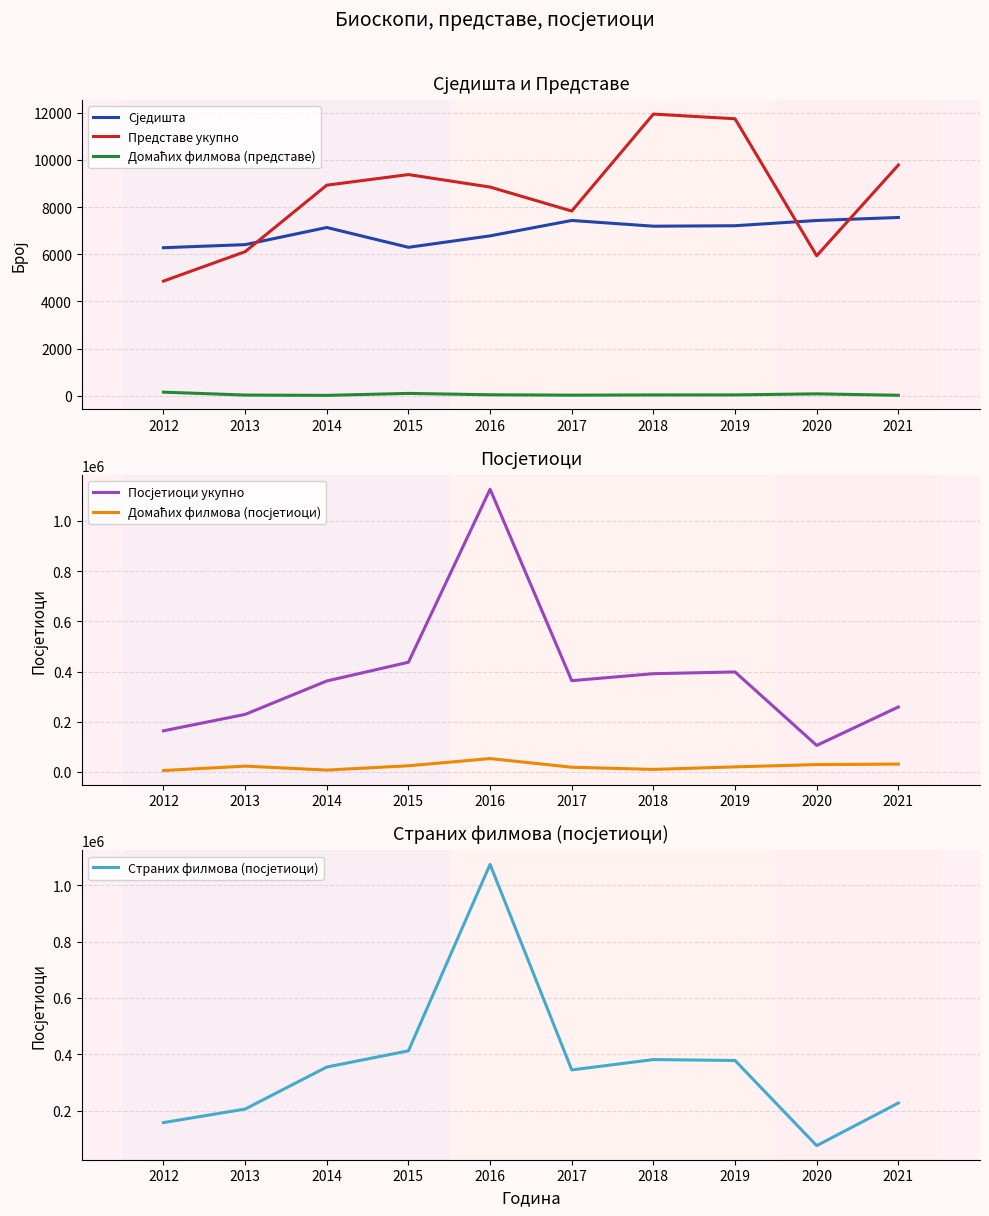

What is the sum of the Страних филмова (посјетиоци) values at 2020 and 2019?

454774